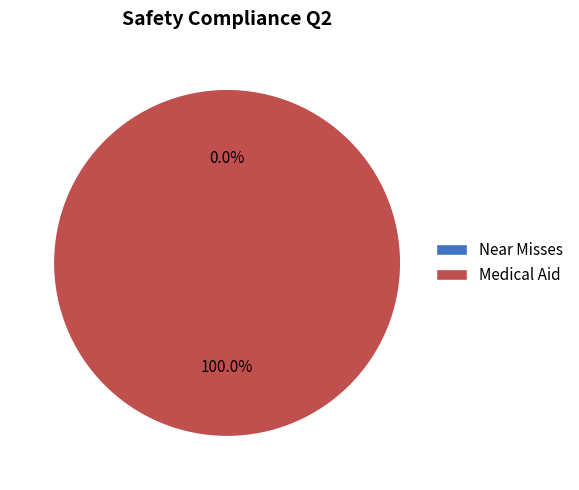

Which slice represents more than half of the pie?

Medical Aid